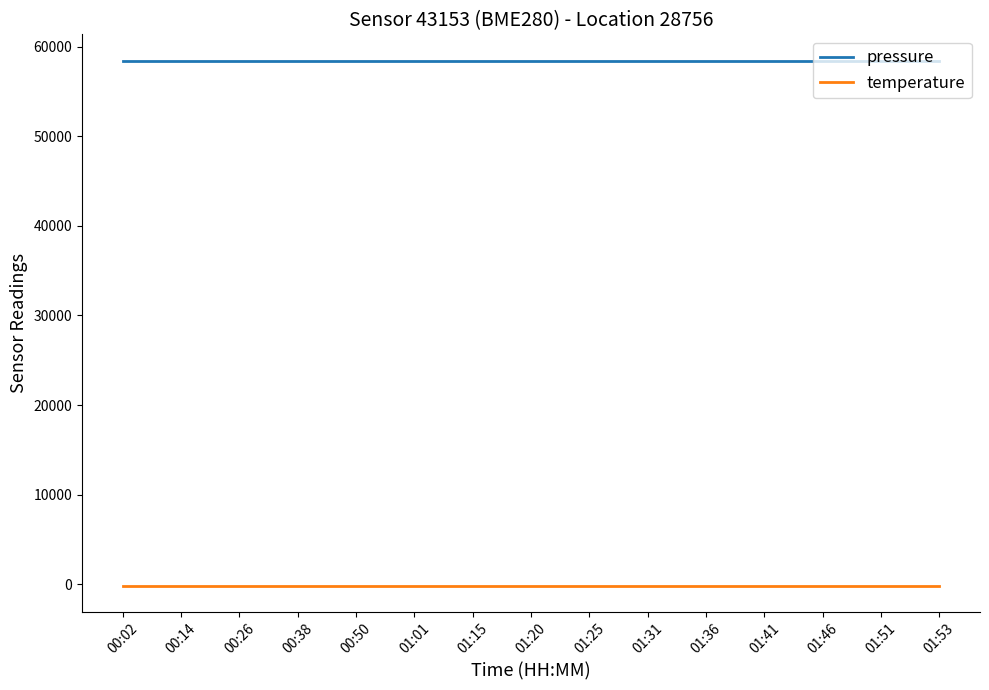

List the series in order of their peak value, highest first.

pressure, temperature